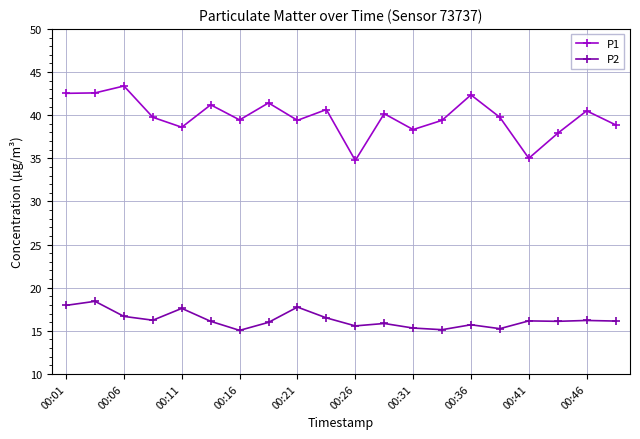

Which series has the largest range (max minus min)?

P1